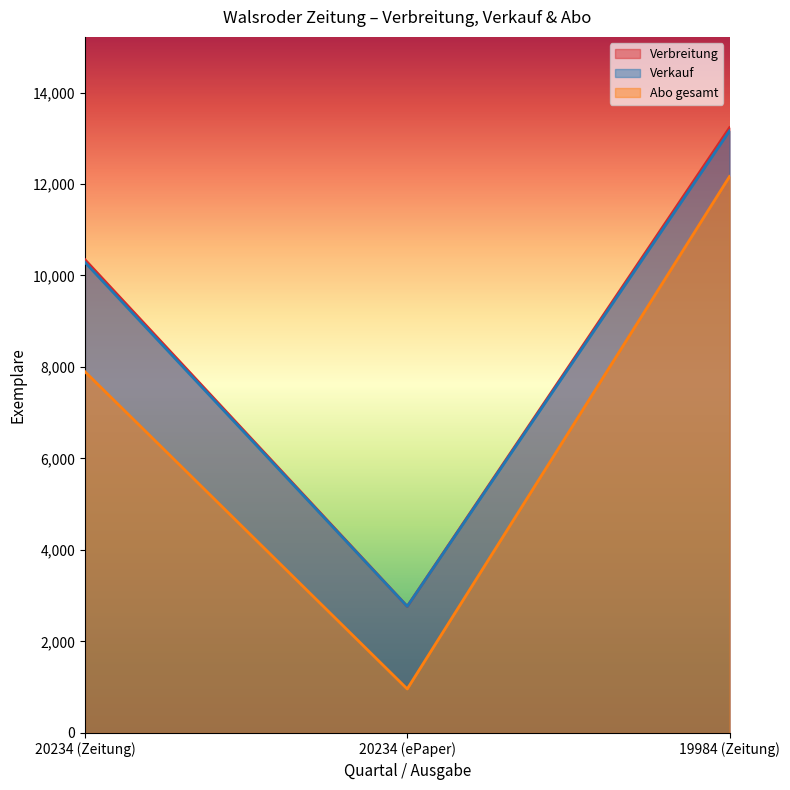

Where is Verbreitung nearest to the value 7999?

20234 (Zeitung)